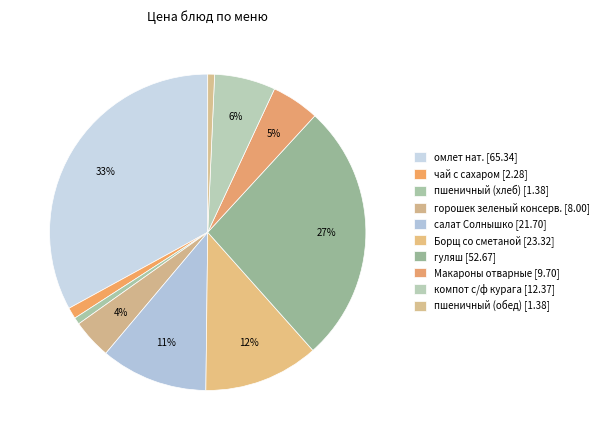

Is it true that компот с/ф курага is 13% of the pie?

False